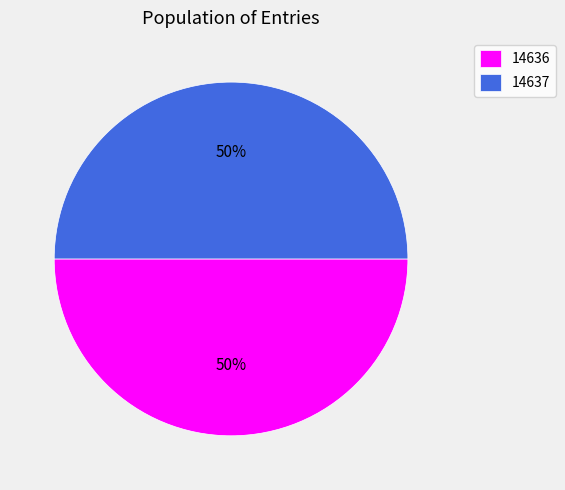

True or false: 14637 accounts for 56% of the total.

False